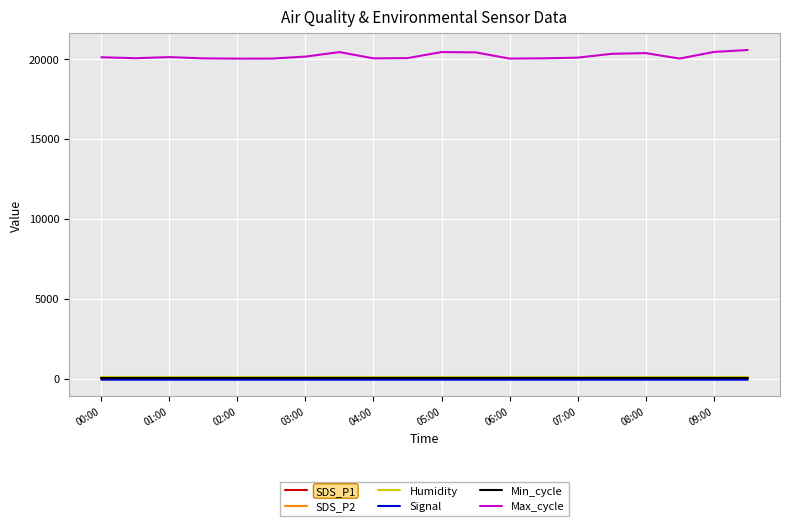

Which series has the largest total across all categories?

Max_cycle